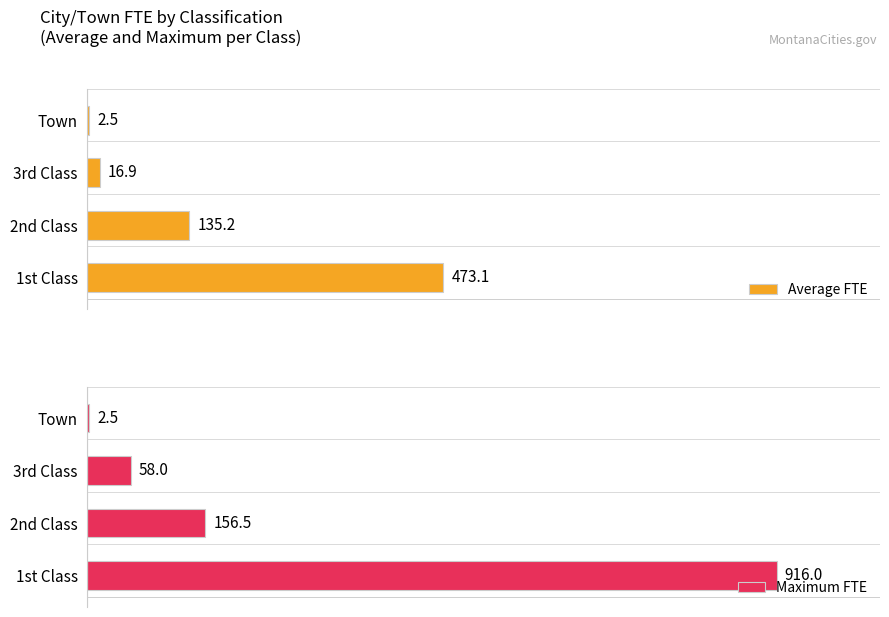

List the series in order of their overall mean, highest first.

Maximum FTE, Average FTE